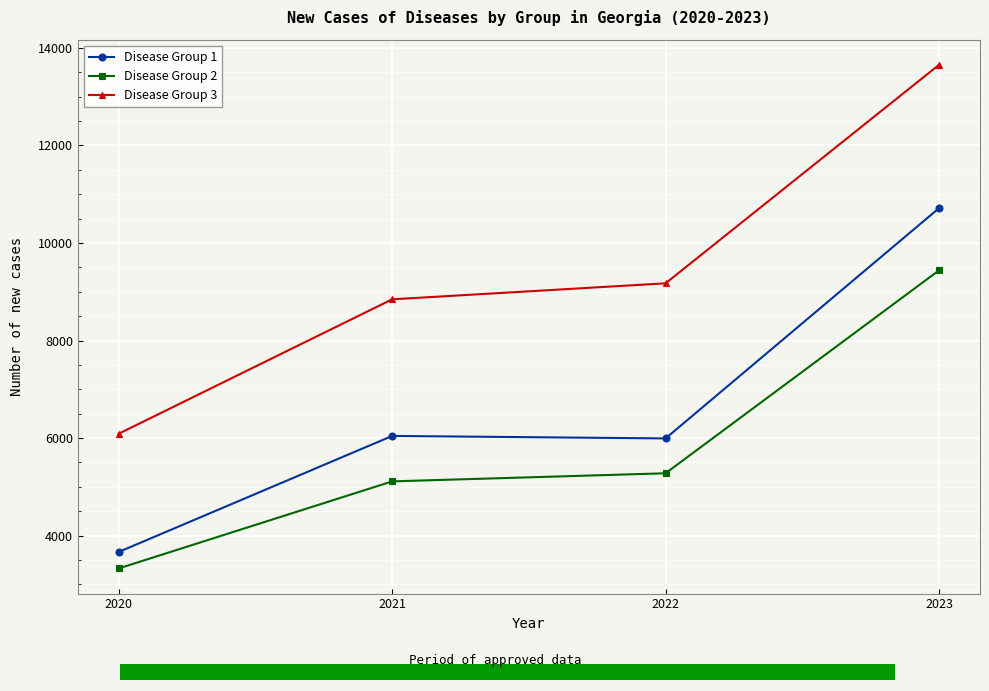

Between 2022 and 2021, which is larger?

2021